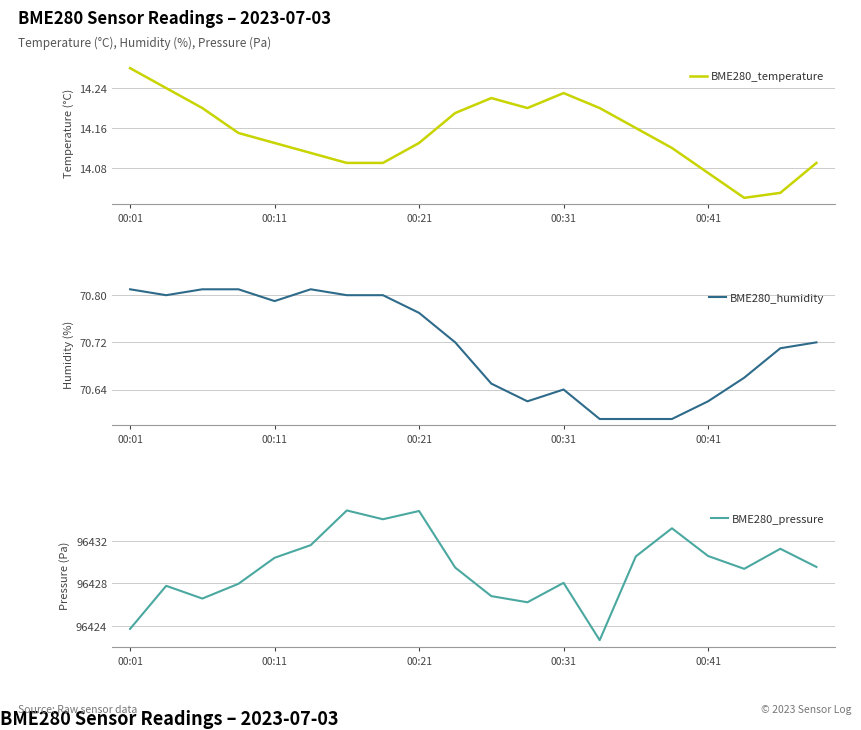

What is the maximum value for BME280_pressure?

96434.9